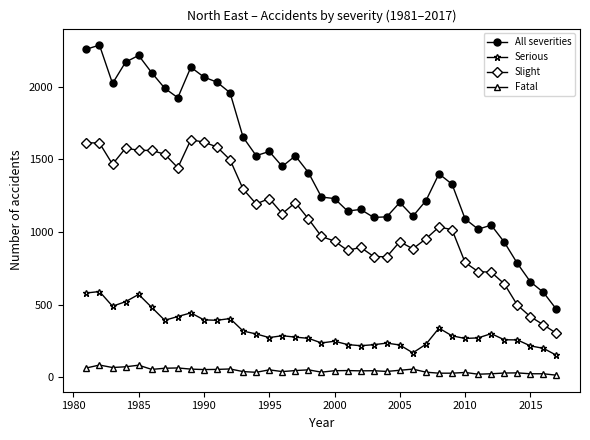

What is the difference between the second highest and second lowest values in the All severities series?

1674